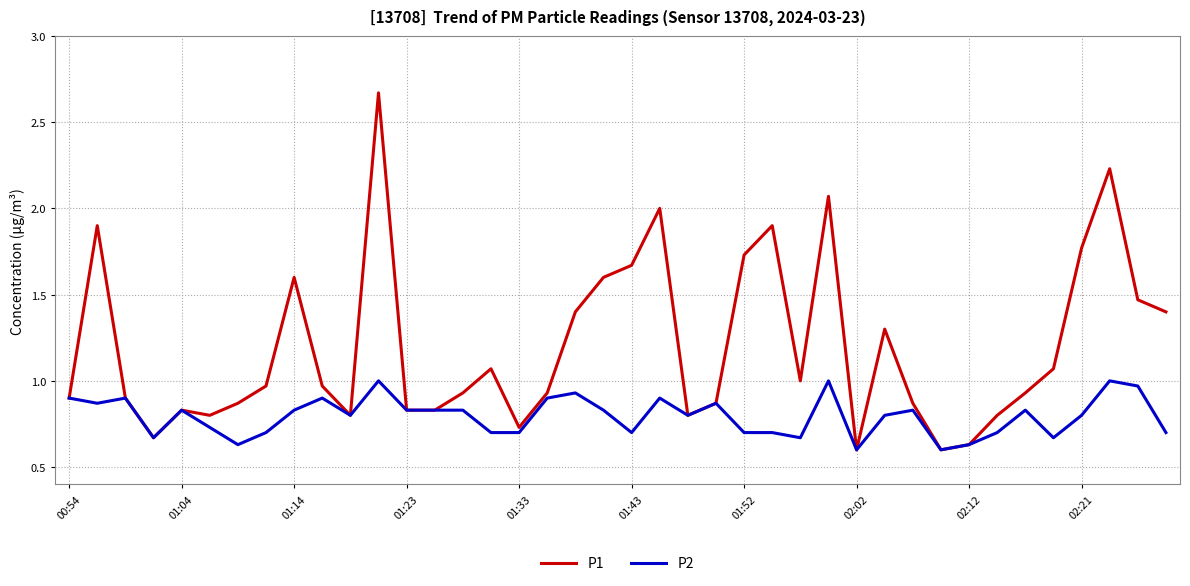

Which series has the widest spread of values?

P1